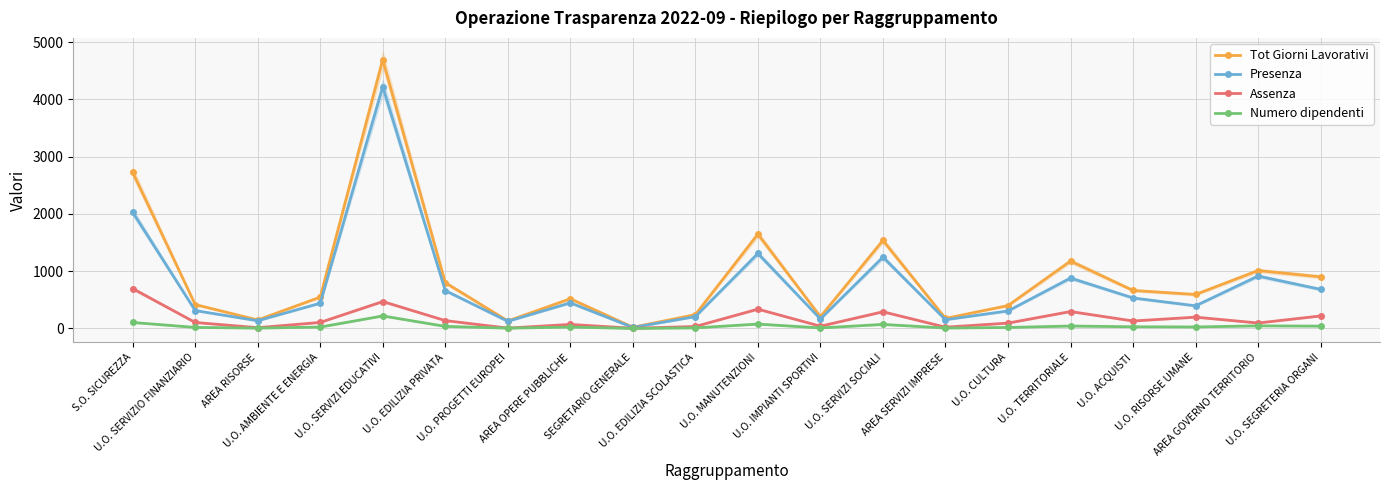

Is the value of Tot Giorni Lavorativi at U.O. EDILIZIA SCOLASTICA greater than the value of Presenza at U.O. MANUTENZIONI?

No